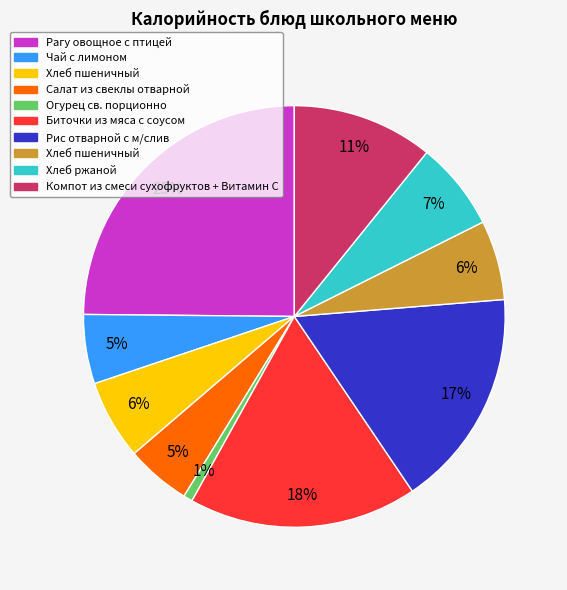

To the nearest percent, what is the average slice percentage?

10%